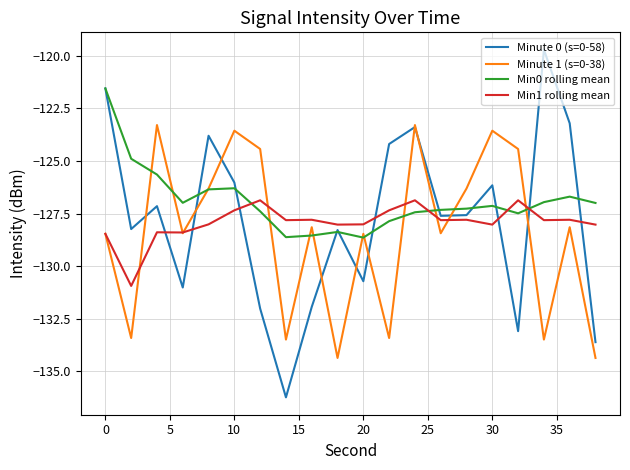

List the series in order of their peak value, lowest first.

Min1 rolling mean, Minute 1 (s=0-38), Min0 rolling mean, Minute 0 (s=0-58)